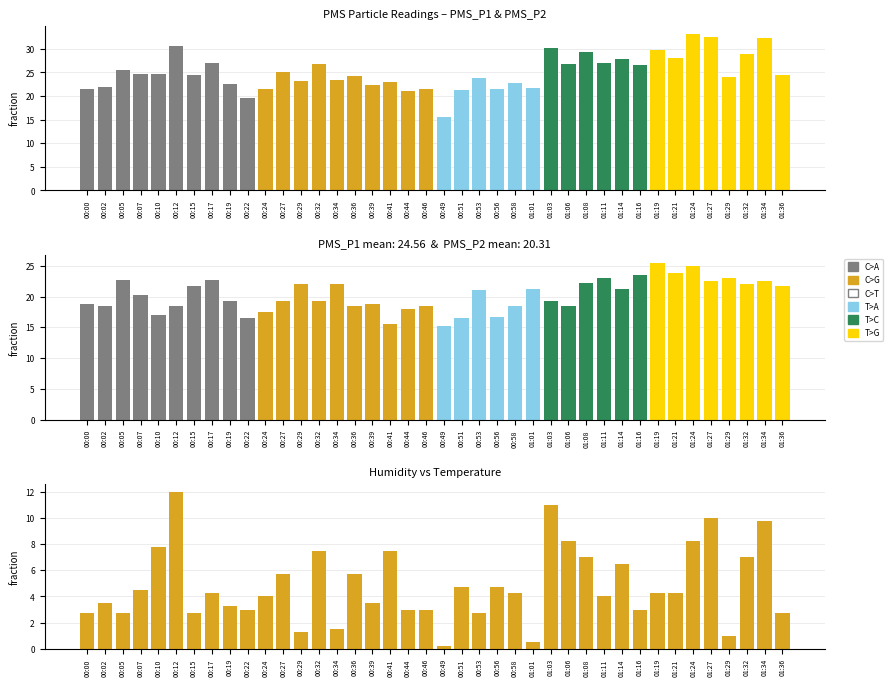

Are the bars horizontal?

No